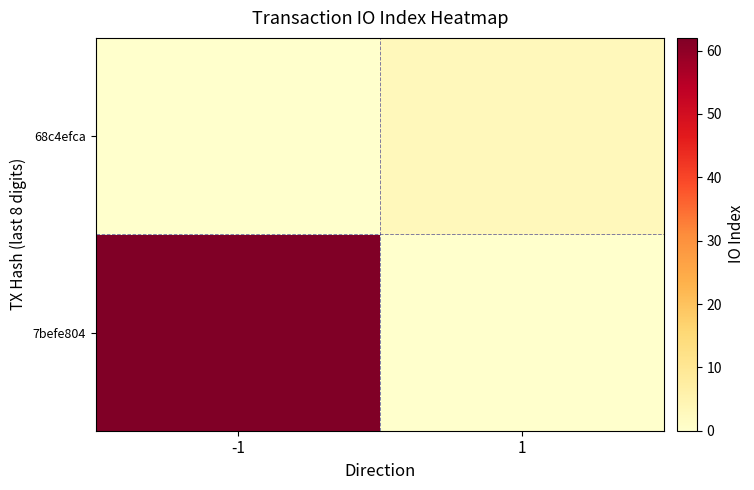

At how many categories does at least one series exceed 54?

1